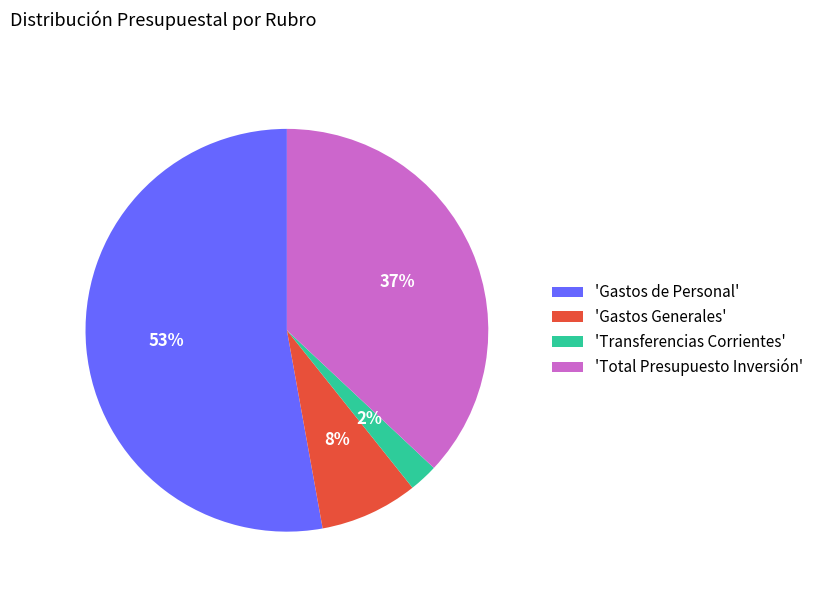

How many segments does this pie chart have?

4